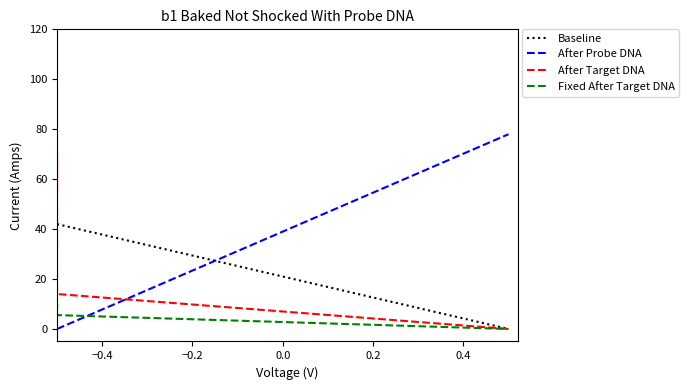

Rank the series by their maximum value, from highest to lowest.

After Probe DNA, After Target DNA, Baseline, Fixed After Target DNA